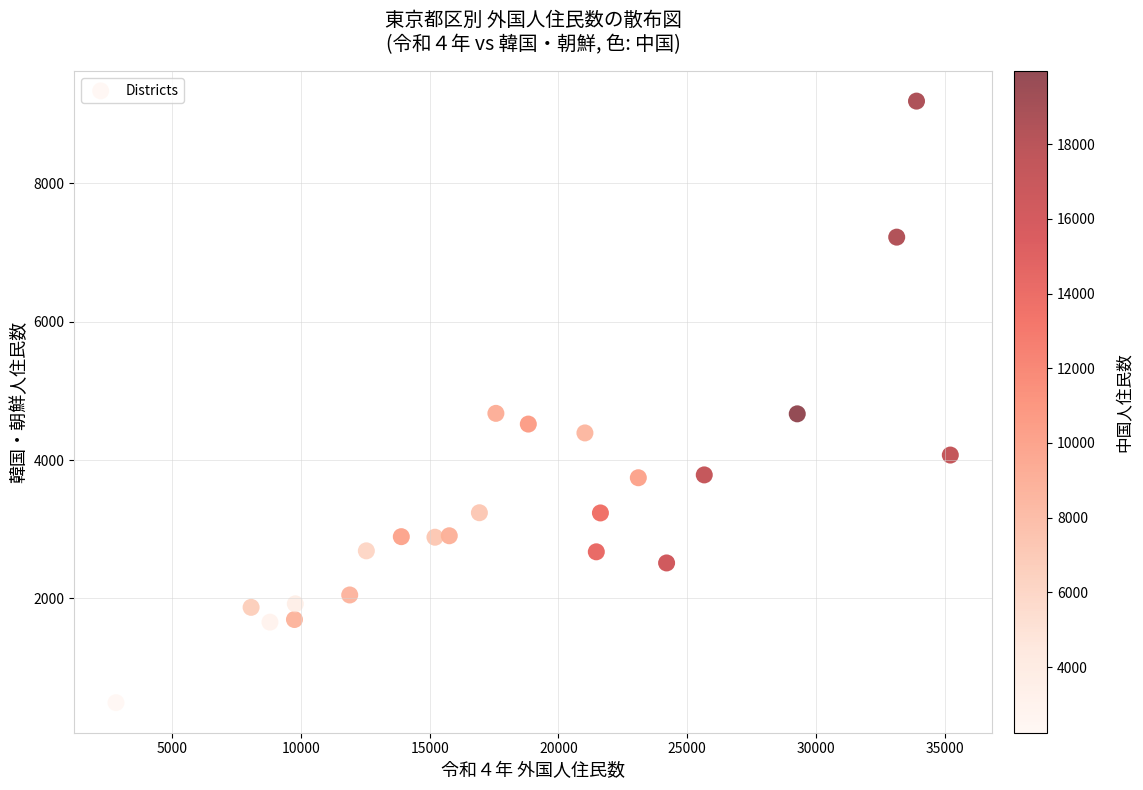

What is the range of X values (max minus min)?

32406